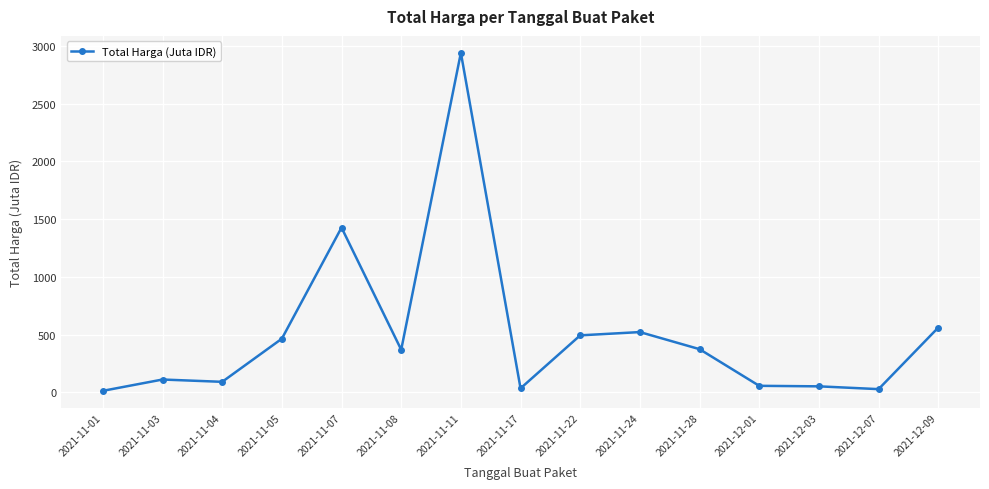

What is the change in value from 2021-11-01 to 2021-11-05?

+451.2